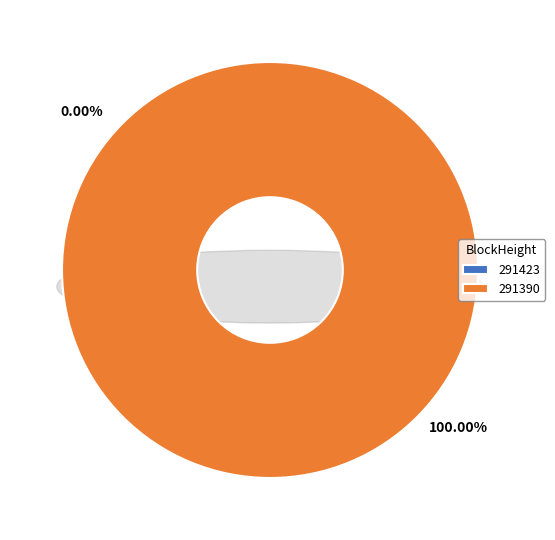

To the nearest percent, what portion does 291390 represent?

100%